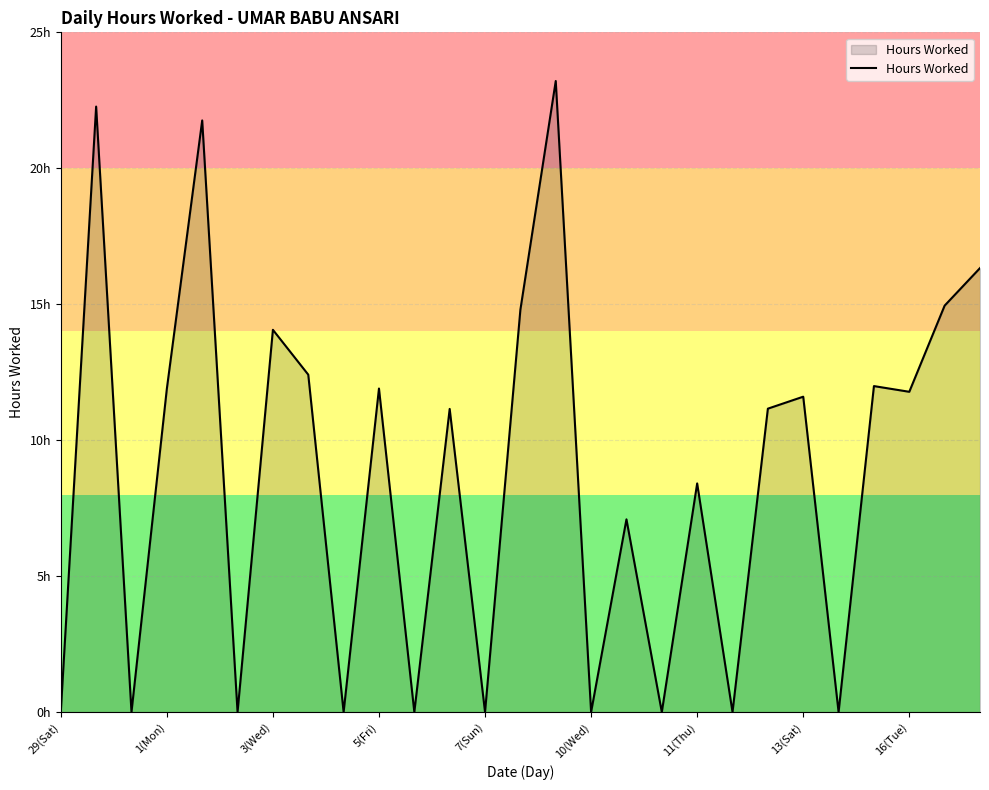

Does the chart display data point markers on the line(s)?

No